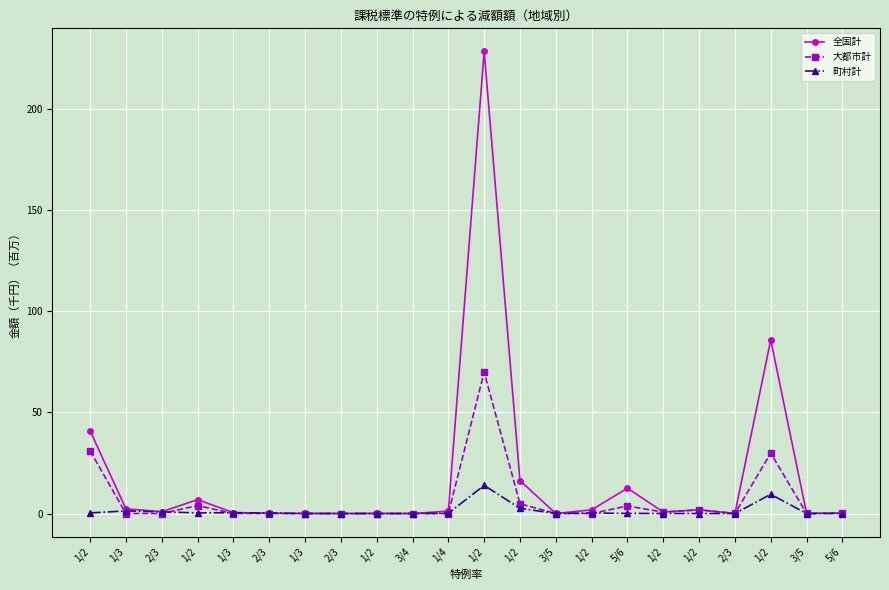

How many distinct data groups are displayed?

3